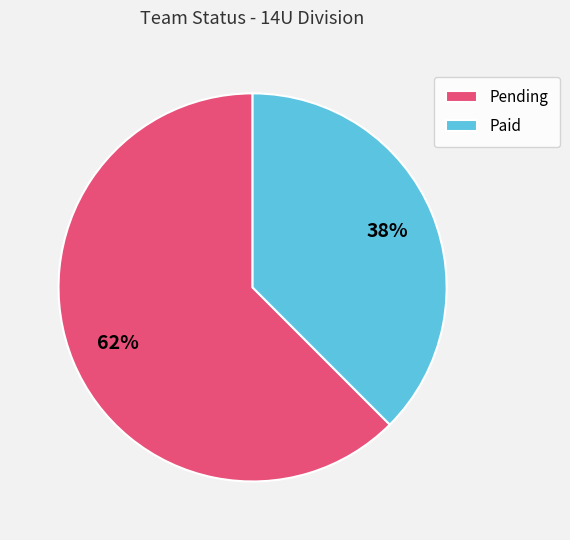

True or false: Paid accounts for 38% of the total.

True